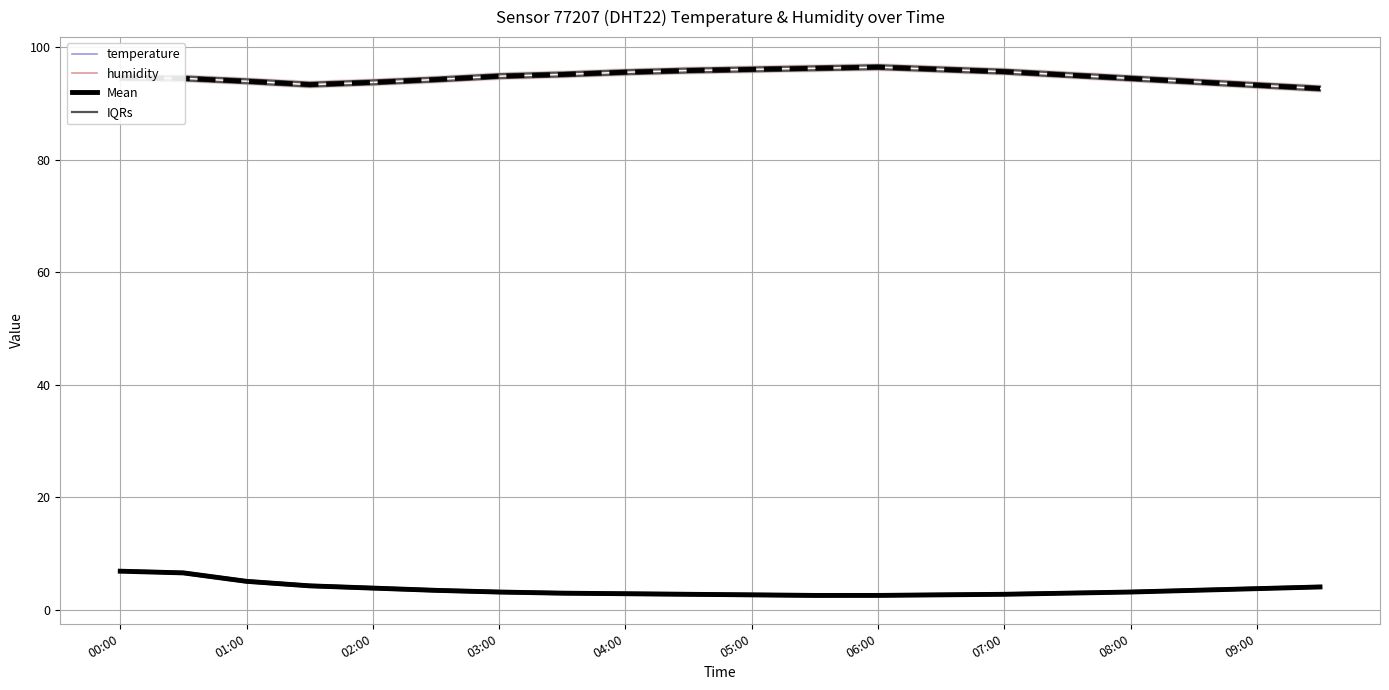

How many interior local valleys does the Mean humidity series have?

1